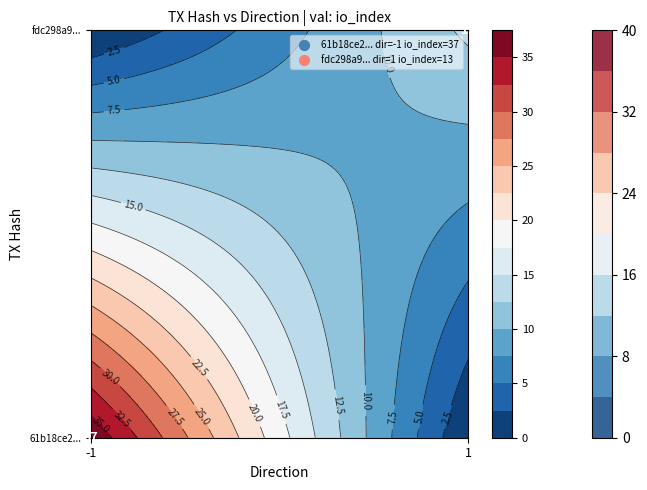

Rank the series by their average value, from lowest to highest.

fdc298a9f7df4e3e2a30a2540ab0598629cf0a2, 61b18ce21696b246bf75c554e377915b428c424